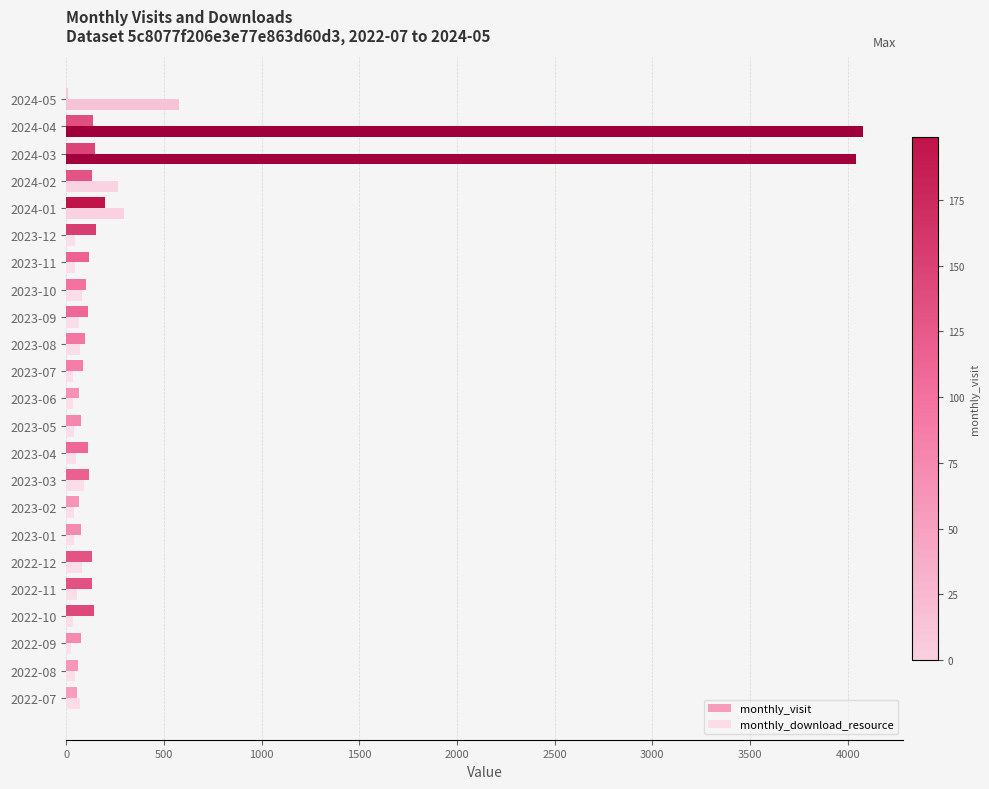

Which series has the largest total across all categories?

monthly_download_resource